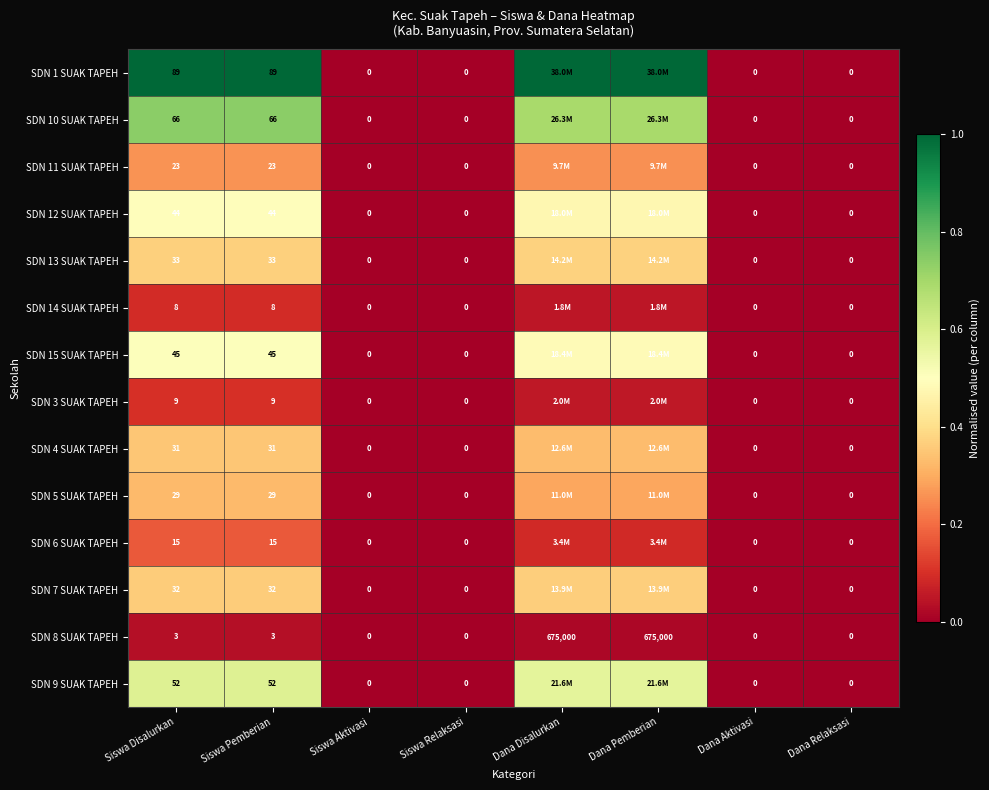

Is the value of SDN 11 SUAK TAPEH at Siswa Aktivasi greater than the value of SDN 14 SUAK TAPEH at Siswa Pemberian?

No